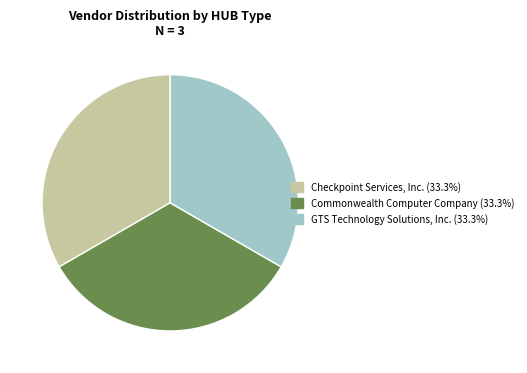

Does any single category account for the majority?

No